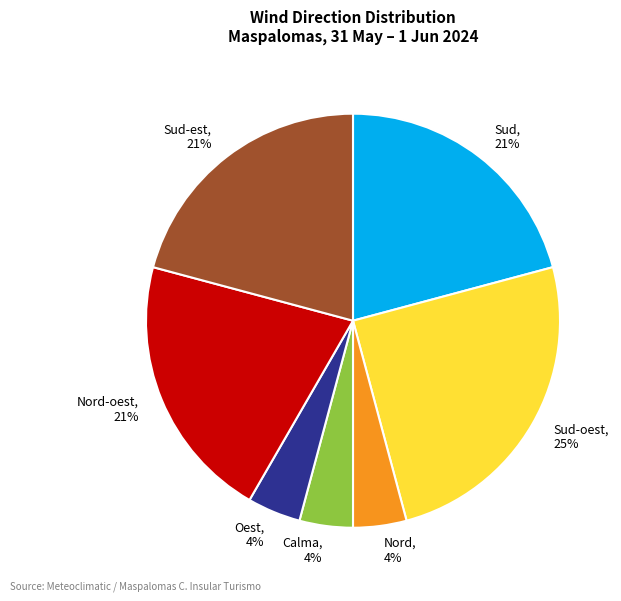

Is Calma the majority of the pie?

No